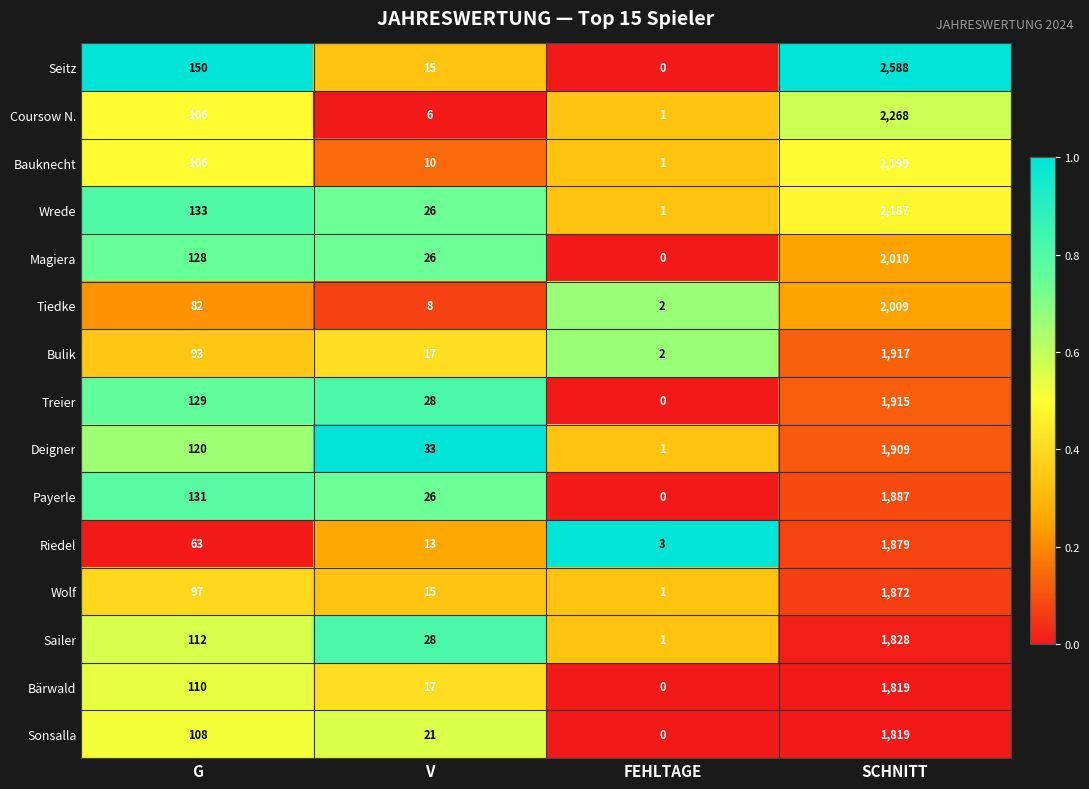

True or false: Wolf has a value of 1133 at SCHNITT.

False